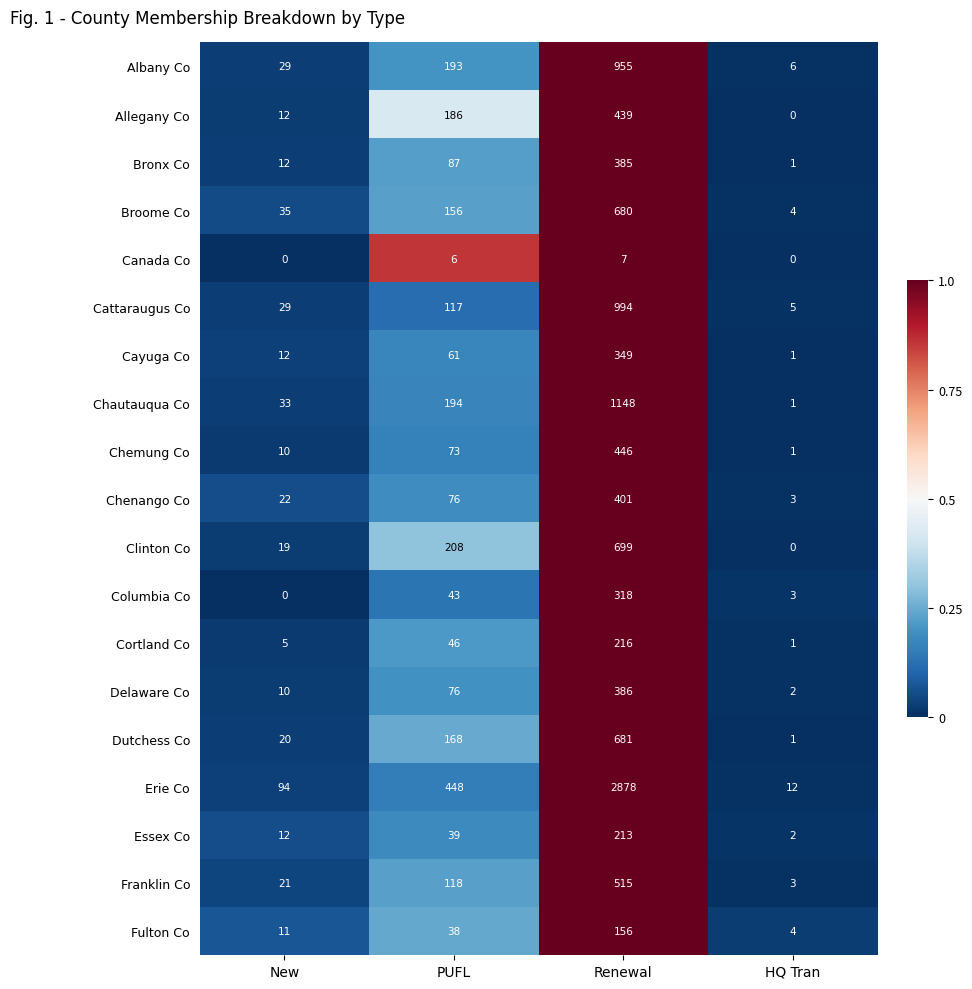

The Cattaraugus Co series shows 5 at HQ Tran. True or false?

True